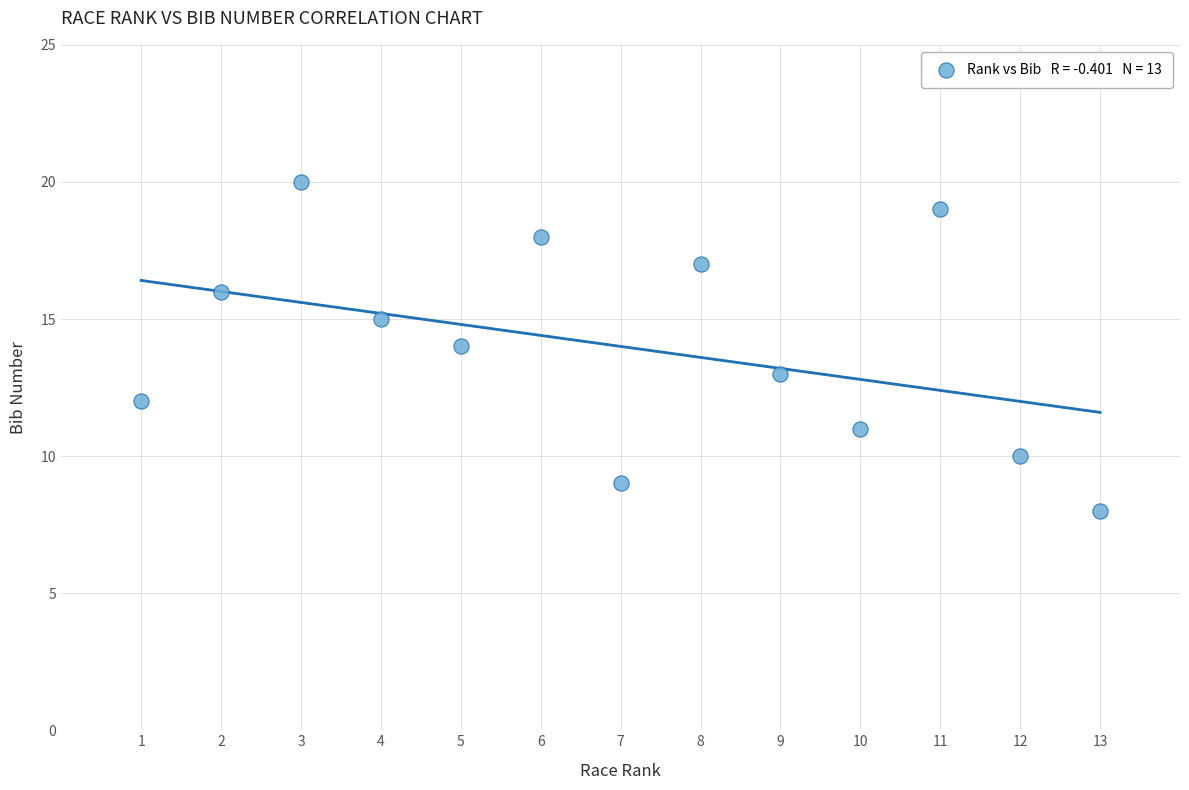

What is the range of X values (max minus min)?

12